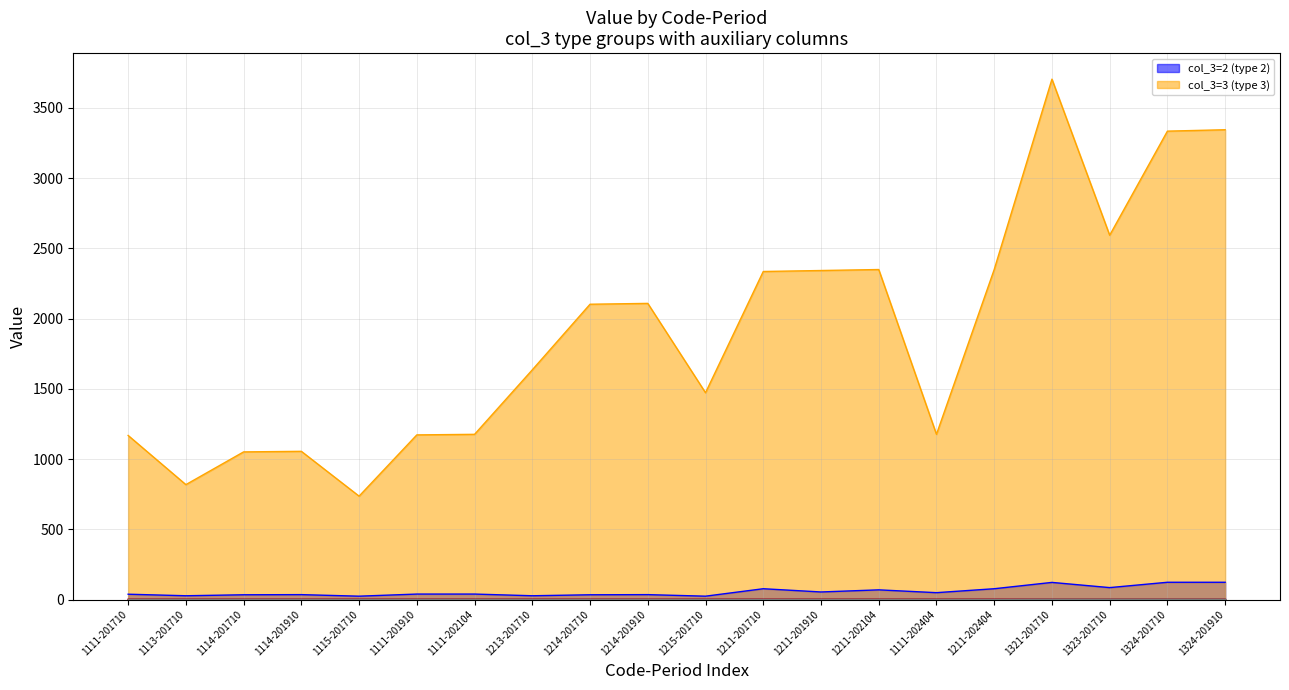

True or false: col_3=2 (type 2) and col_3=3 (type 3) cross at least once.

False